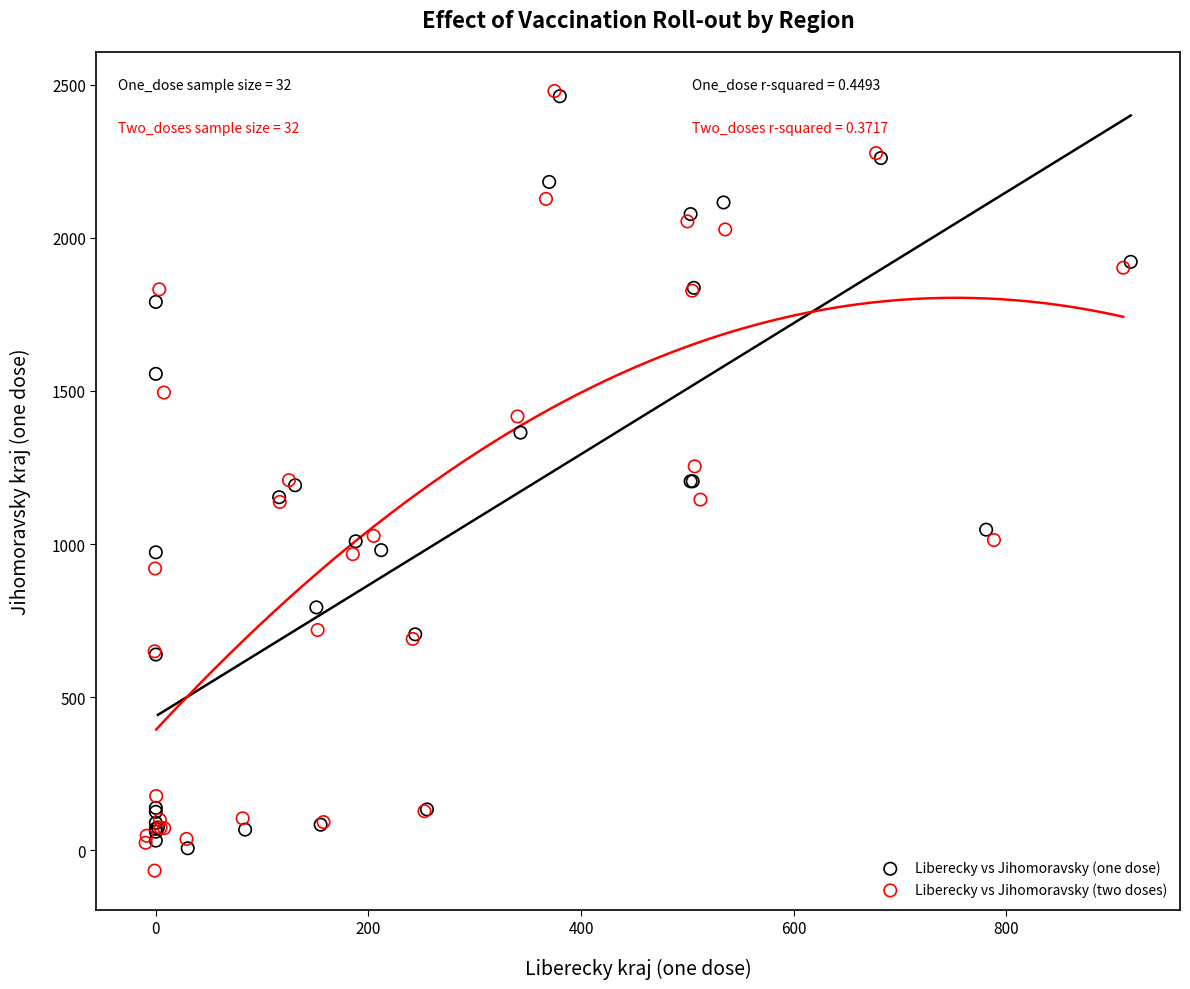

Which series has the widest spread of Y values?

Liberecky vs Jihomoravsky (two doses)